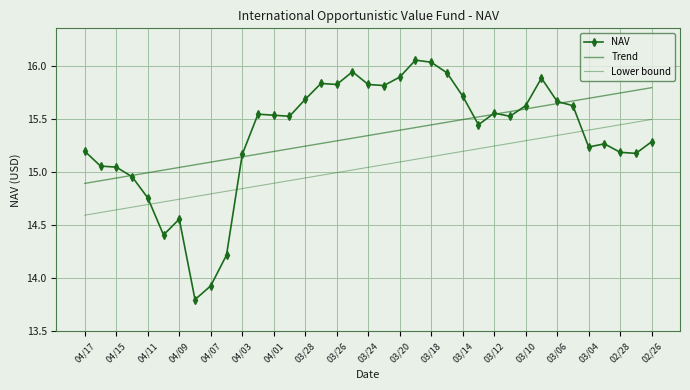

True or false: Lower bound and Trend intersect in this chart.

False